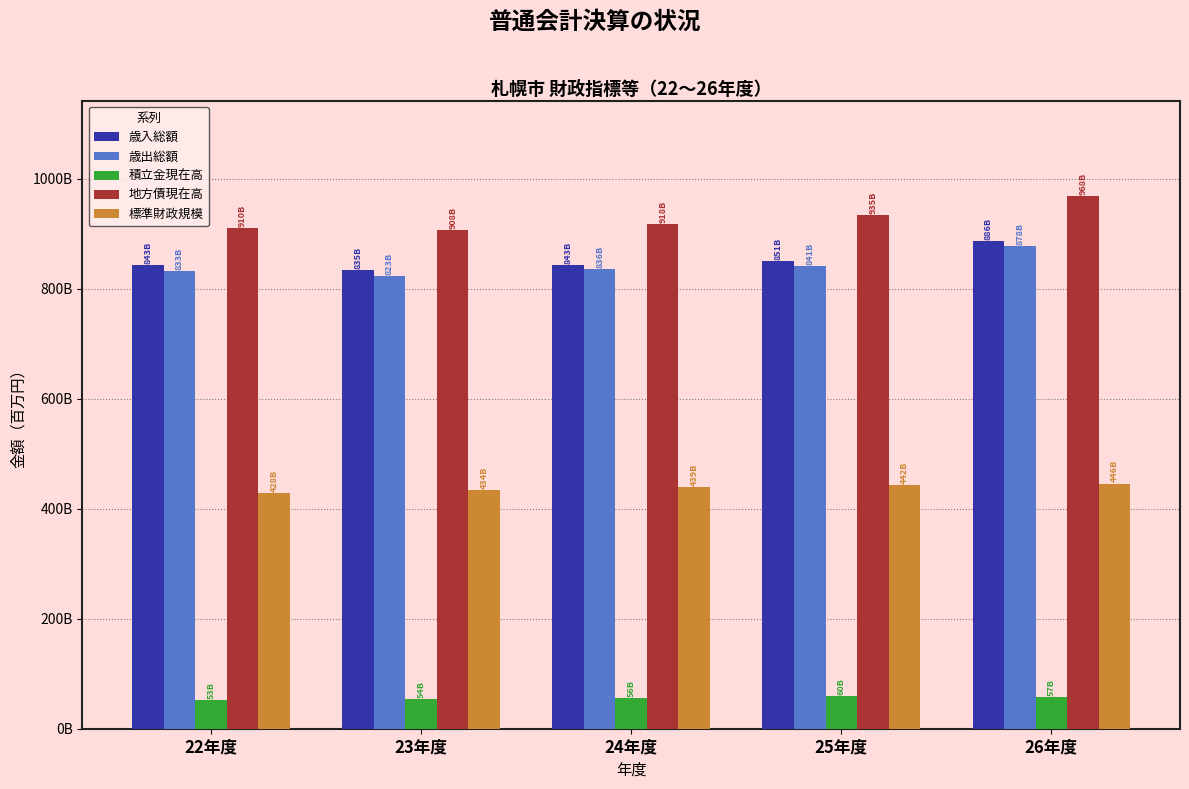

Rank the categories by 積立金現在高 value from lowest to highest.

22年度, 23年度, 24年度, 26年度, 25年度